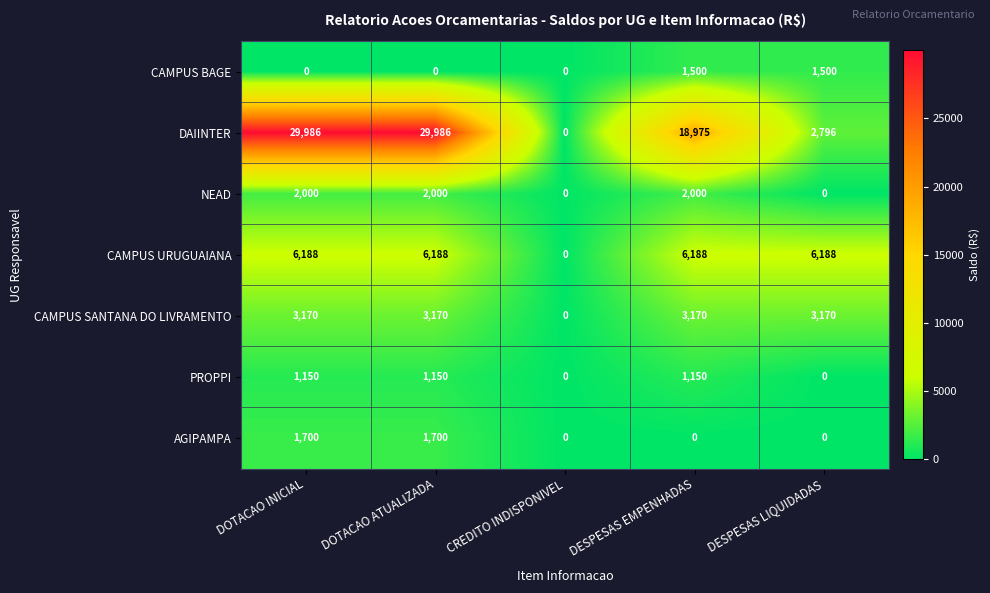

Which series has the largest total across all categories?

DAIINTER